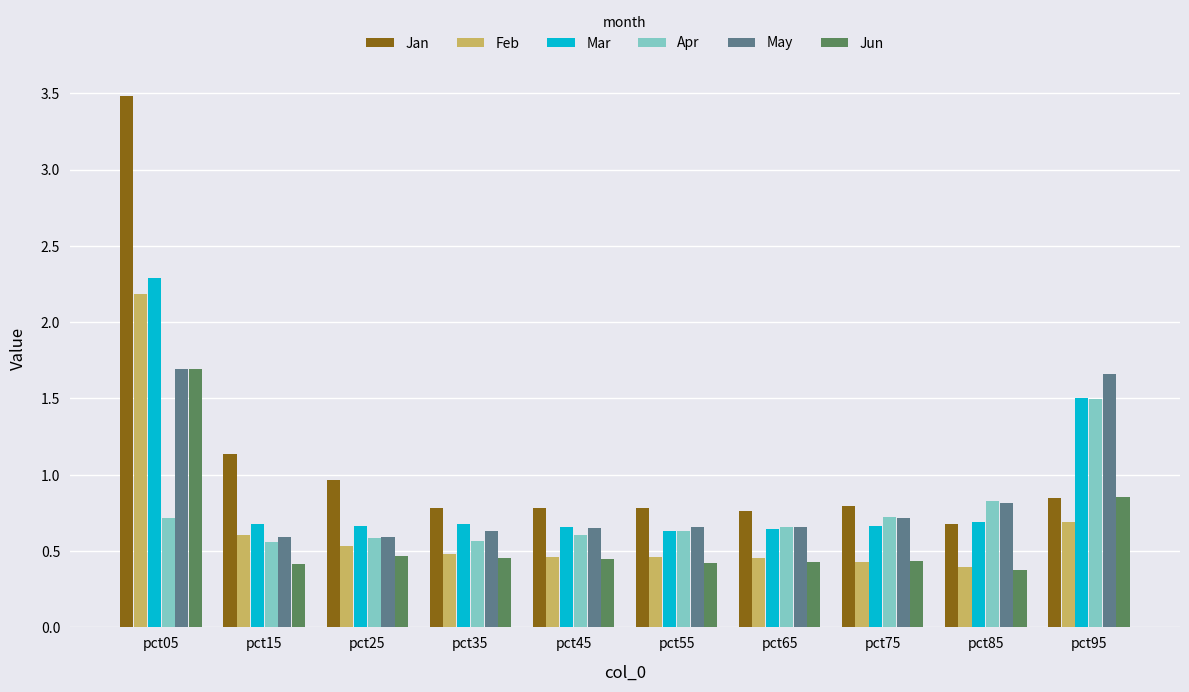

How many data points does each series have?

10